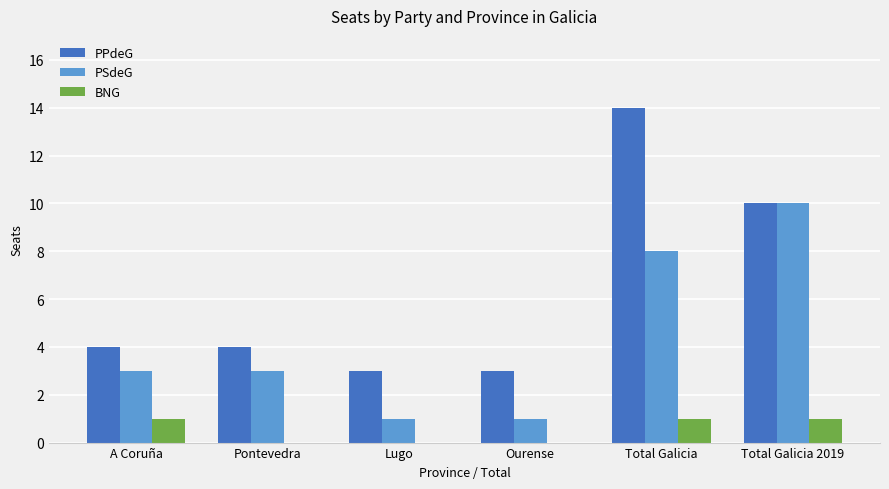

Is the value of BNG at Lugo greater than the value of PSdeG at Total Galicia 2019?

No